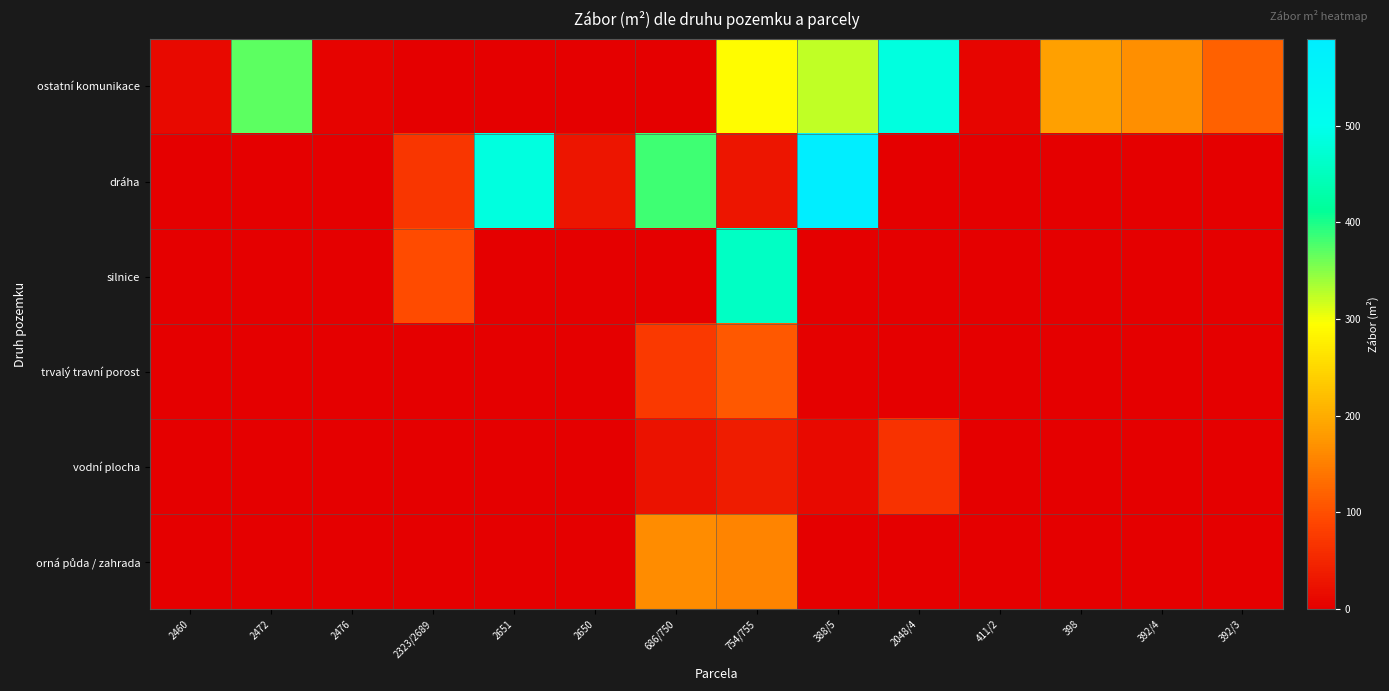

Which category has the highest value across all series?

388/5